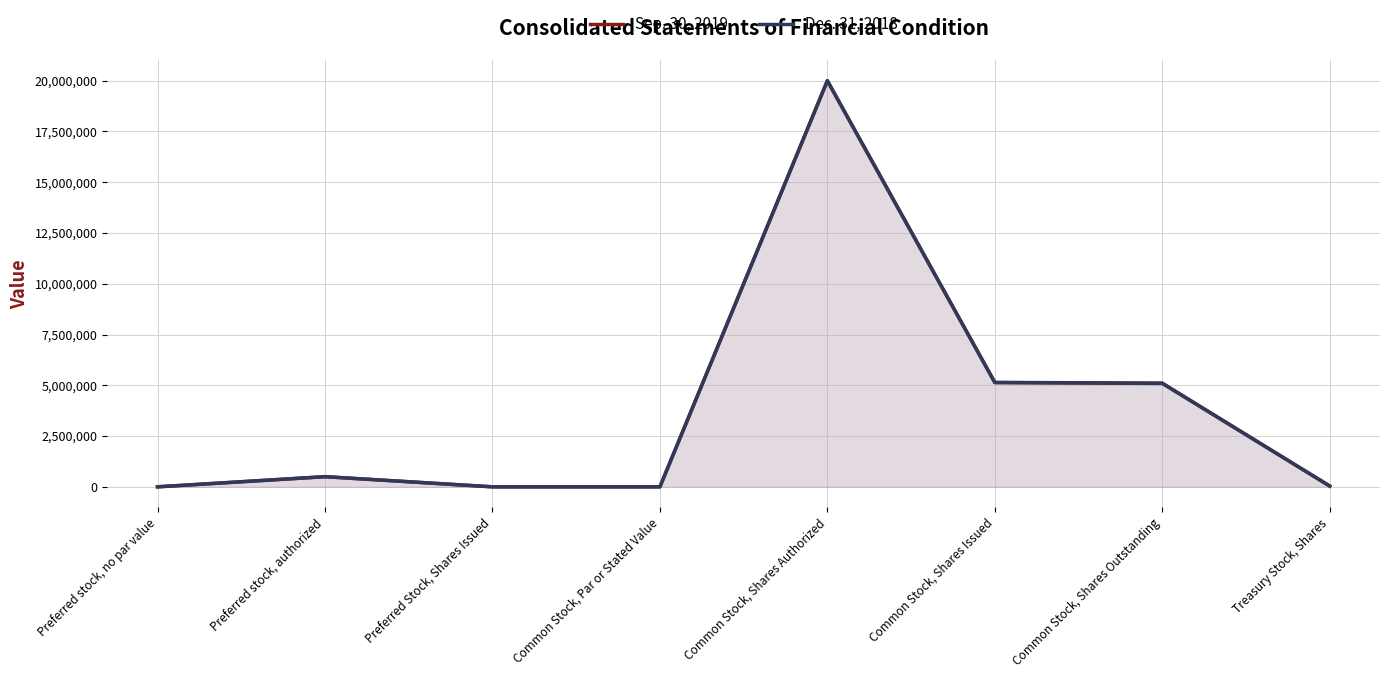

Reading right to left, list all the values displayed in this chart.

Sep. 30, 2019: Treasury Stock, Shares=34112	Common Stock, Shares Outstanding=5107637	Common Stock, Shares Issued=5141749	Common Stock, Shares Authorized=20000000	Common Stock, Par or Stated Value=1	Preferred Stock, Shares Issued=0	Preferred stock, authorized=500000	Preferred stock, no par value=0
Dec. 31, 2018: Treasury Stock, Shares=42201	Common Stock, Shares Outstanding=5092048	Common Stock, Shares Issued=5134249	Common Stock, Shares Authorized=20000000	Common Stock, Par or Stated Value=1	Preferred Stock, Shares Issued=0	Preferred stock, authorized=500000	Preferred stock, no par value=0